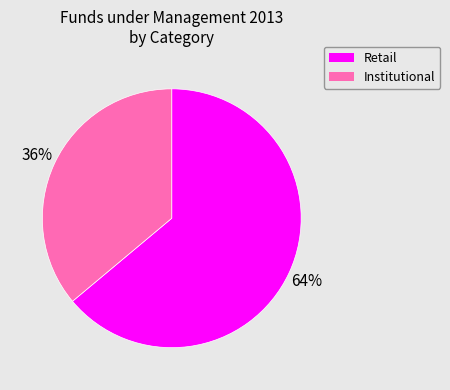

Which category has the biggest portion of the pie?

Retail